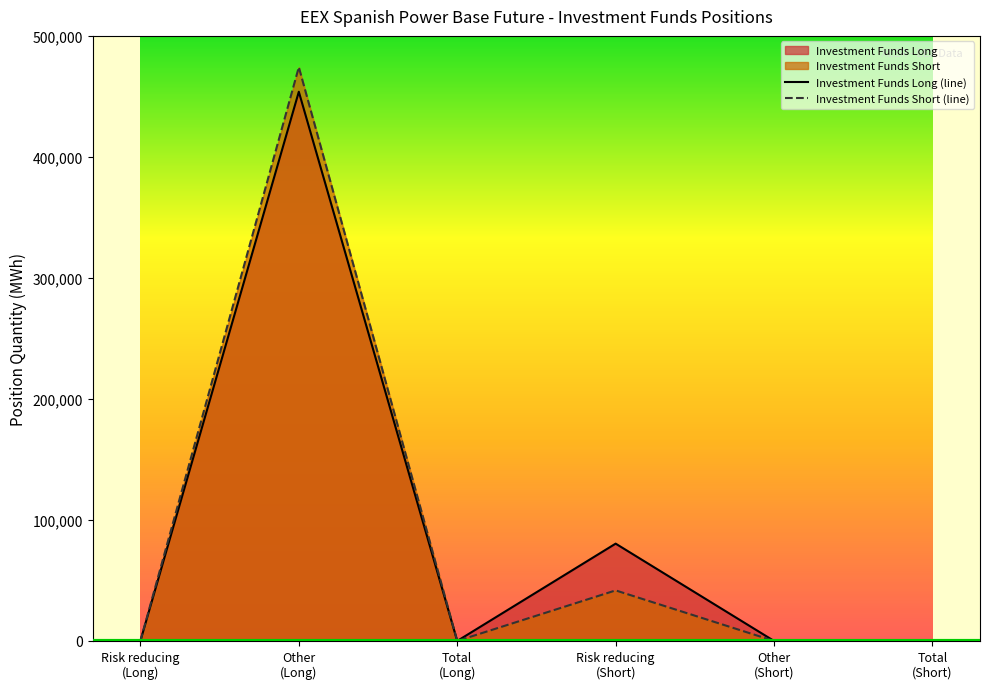

How many interior local valleys does the Investment Funds Long series have?

2